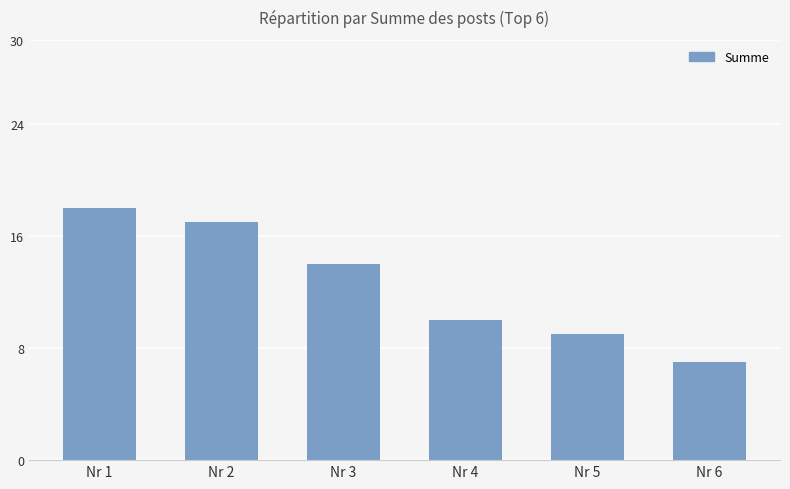

Is it true that the value at Nr 4 is 3?

False